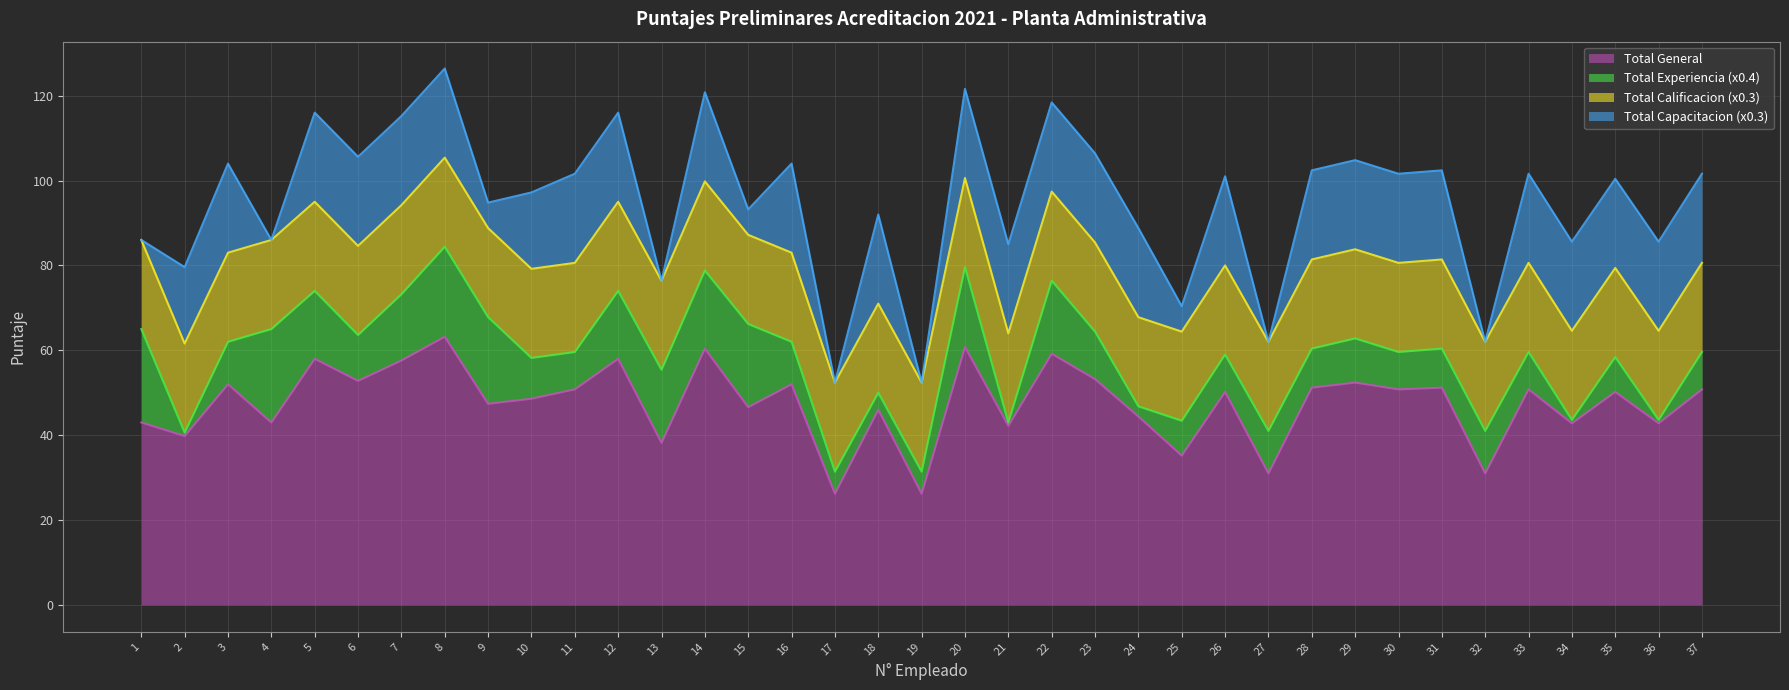

Between 14 and 16, which is larger?

14